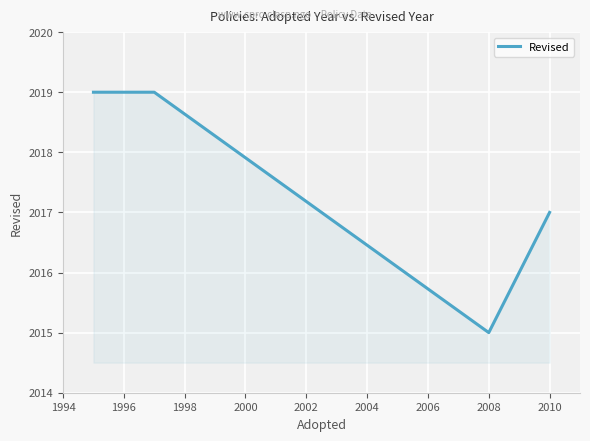

How many values are below 2019?

2